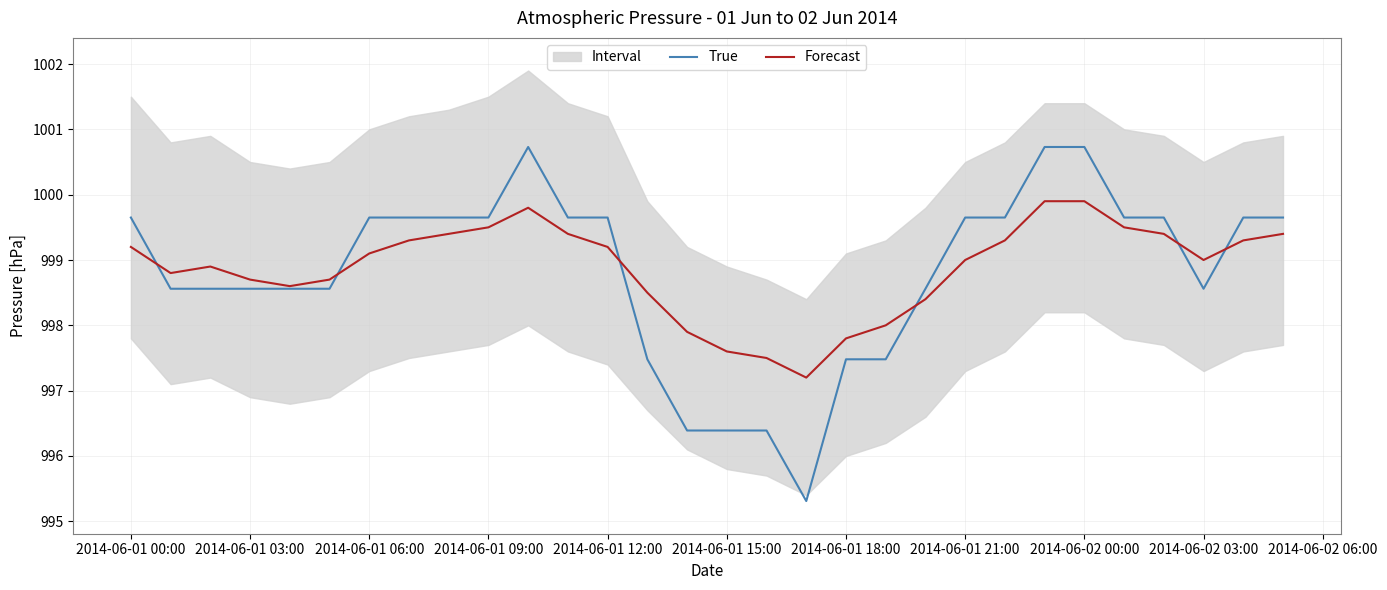

What is the lowest value of the Forecast series?

997.2